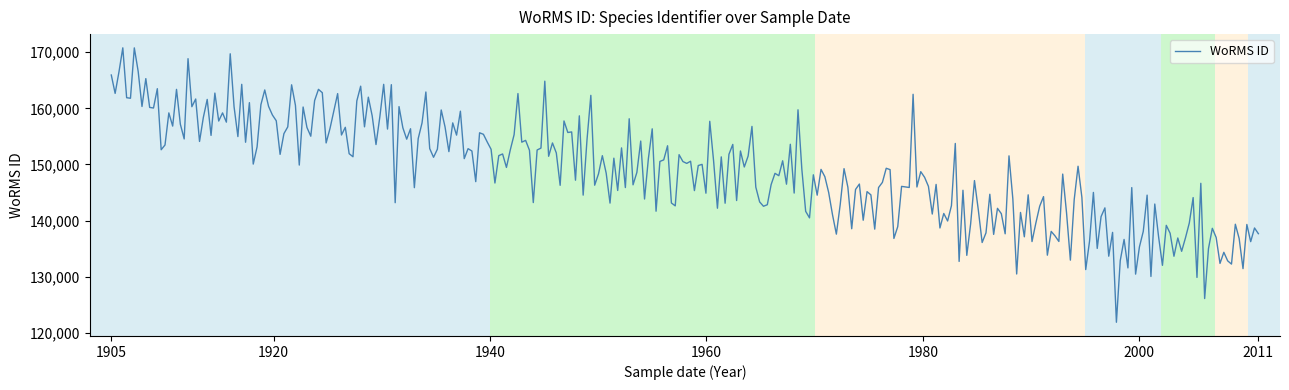

What is the minimum value shown in the chart?

121898.5